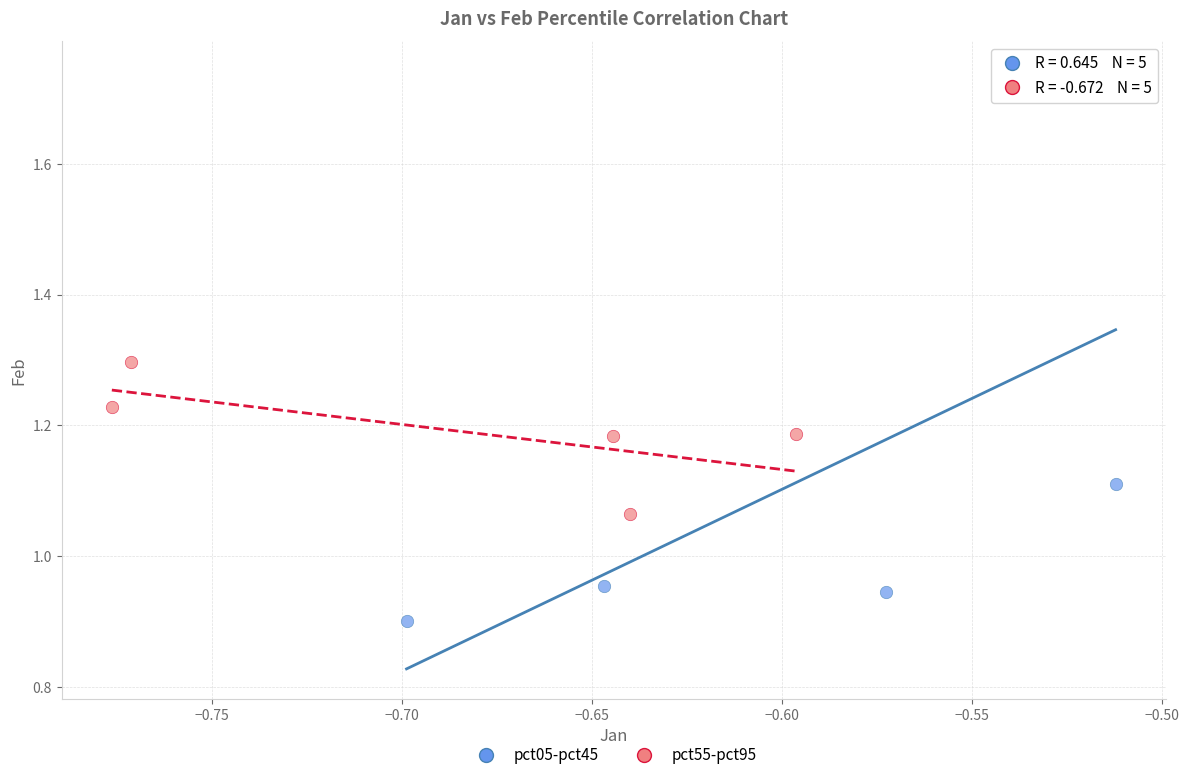

Which series contains the highest Y value?

pct05-pct45